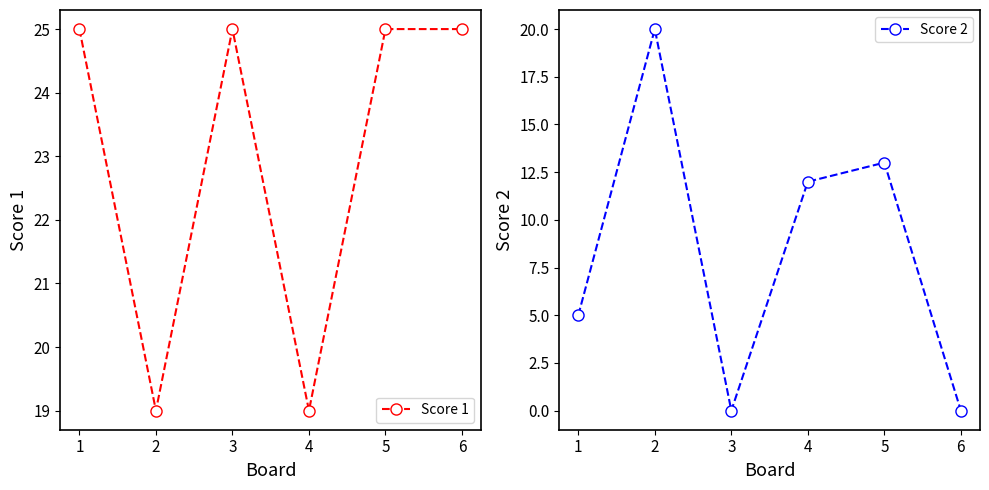

Where is the first local minimum for Score 1?

2